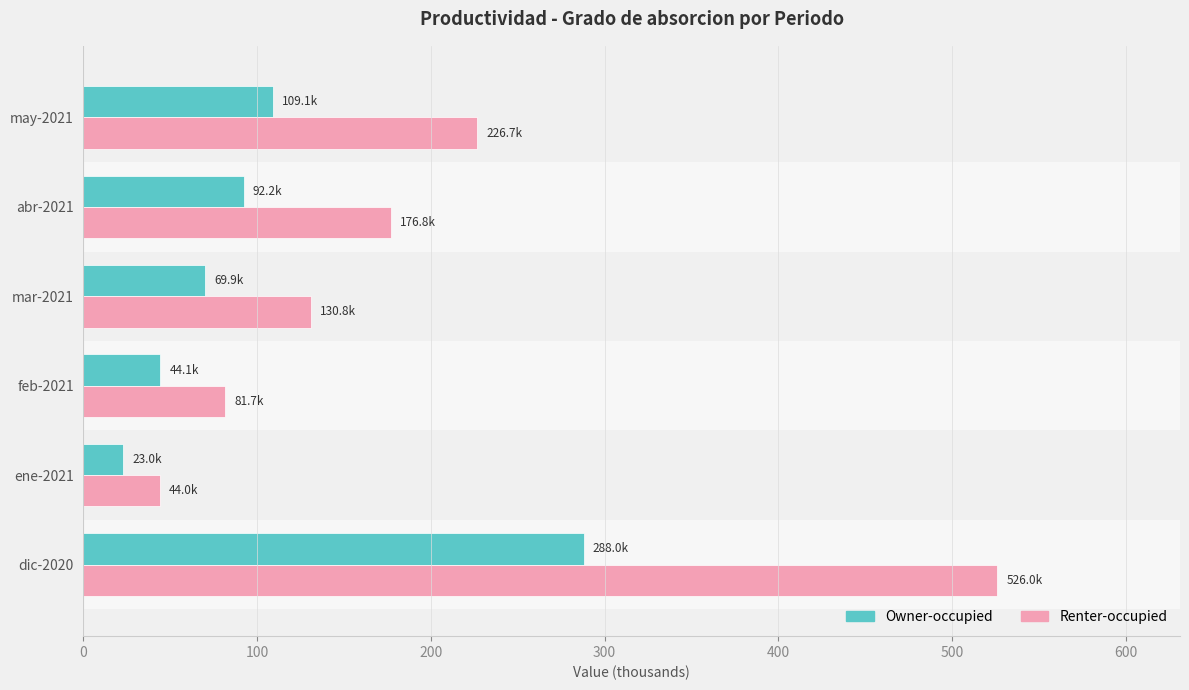

What is the average value of the Owner-occupied series?

104.4